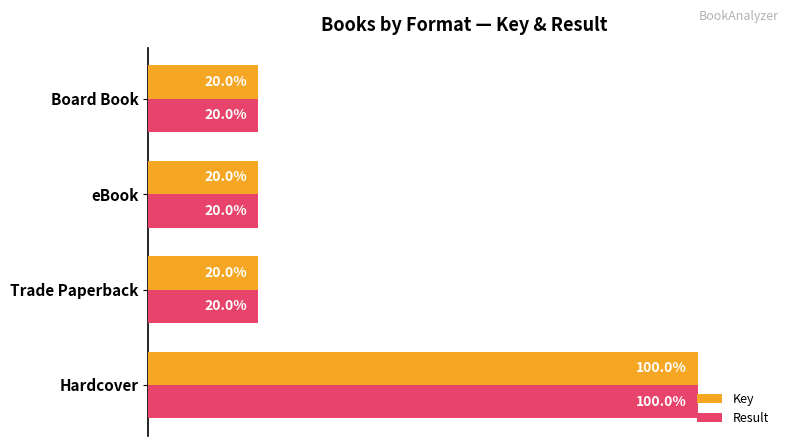

At which category is the sum across all series the highest?

Hardcover